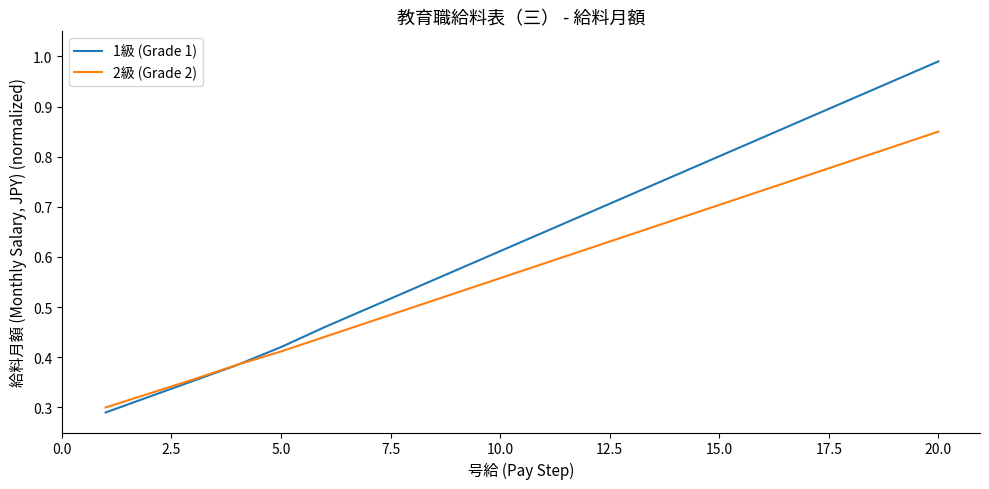

How many 2級 (Grade 2) values are between 0 and 1?

20